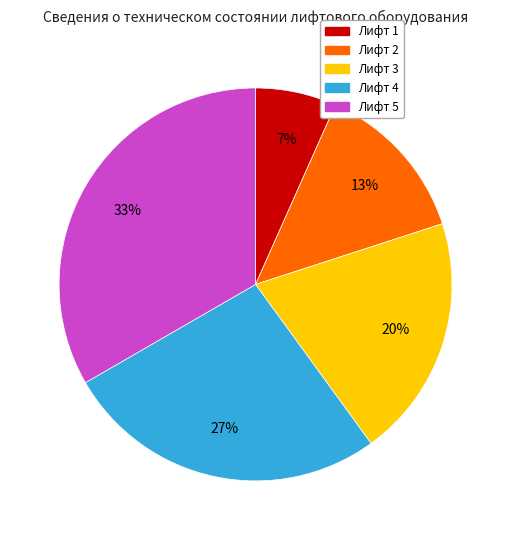

Is it true that Лифт 3 is 20% of the pie?

True